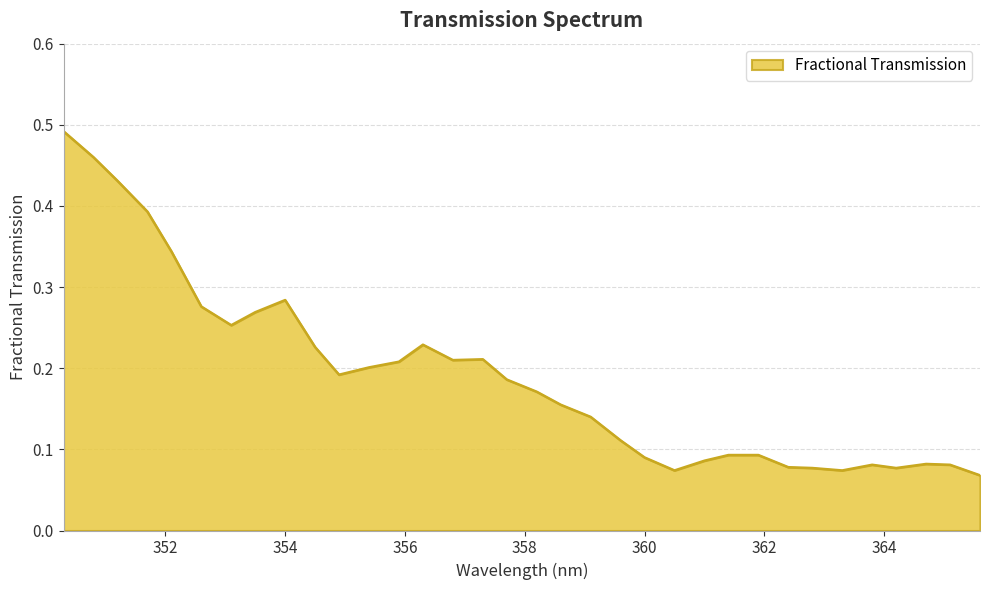

How many lines are shown in the chart?

1